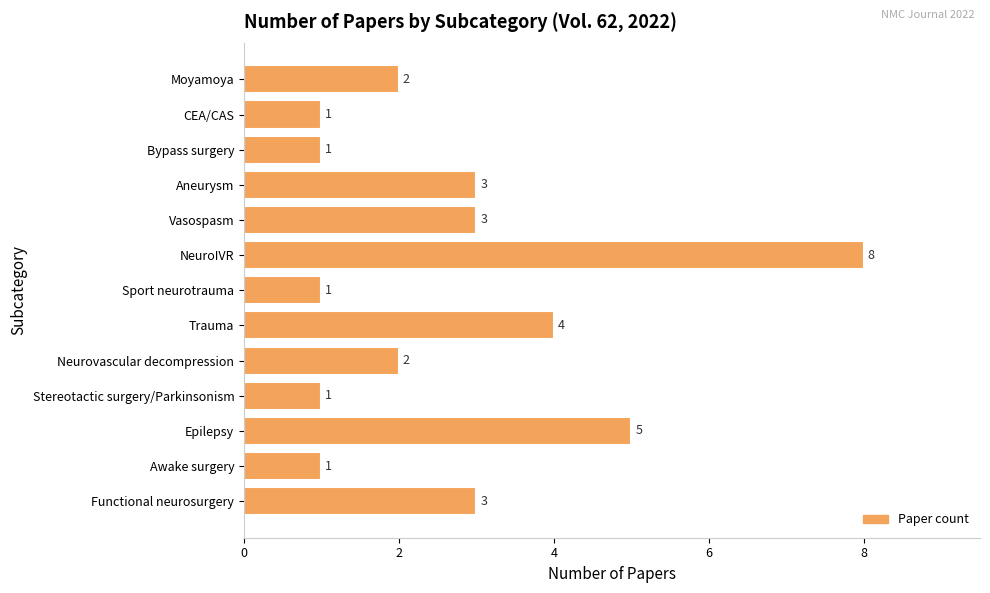

Reading bottom to top, extract all data points from this chart.

3	1	5	1	2	4	1	8	3	3	1	1	2